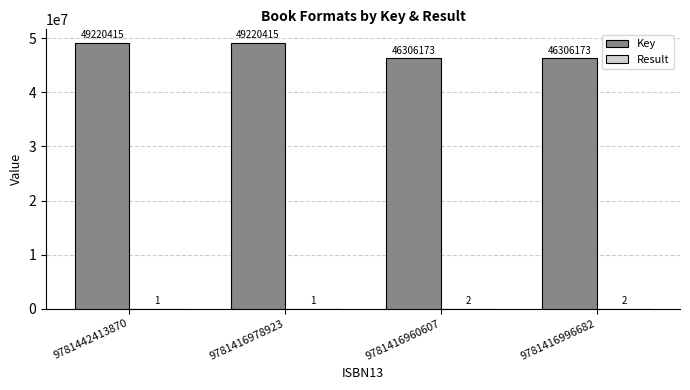

Does the chart contain stacked bars?

No